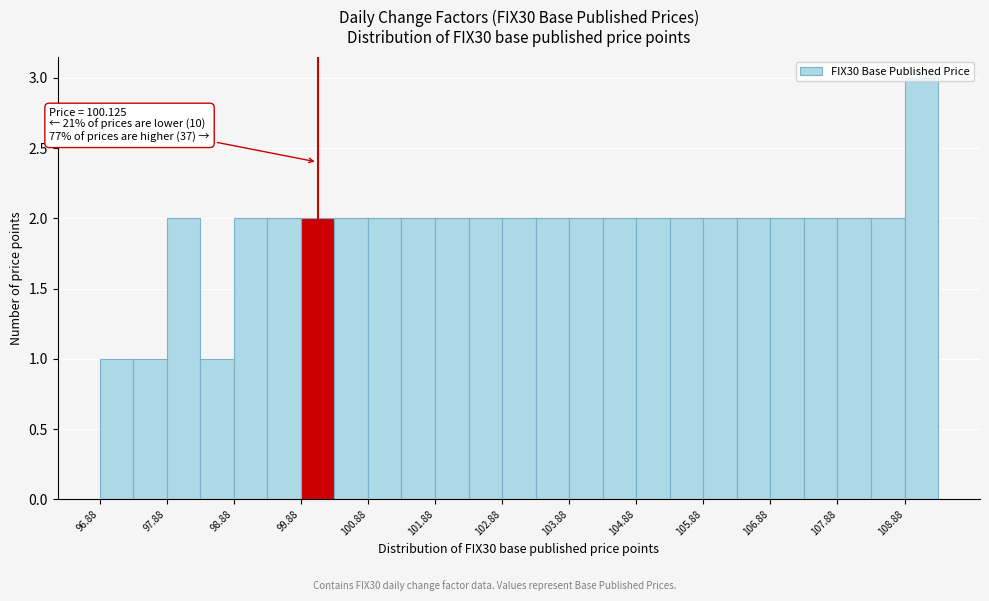

Which range on the x-axis has the tallest bar?

108.9 to 109.4